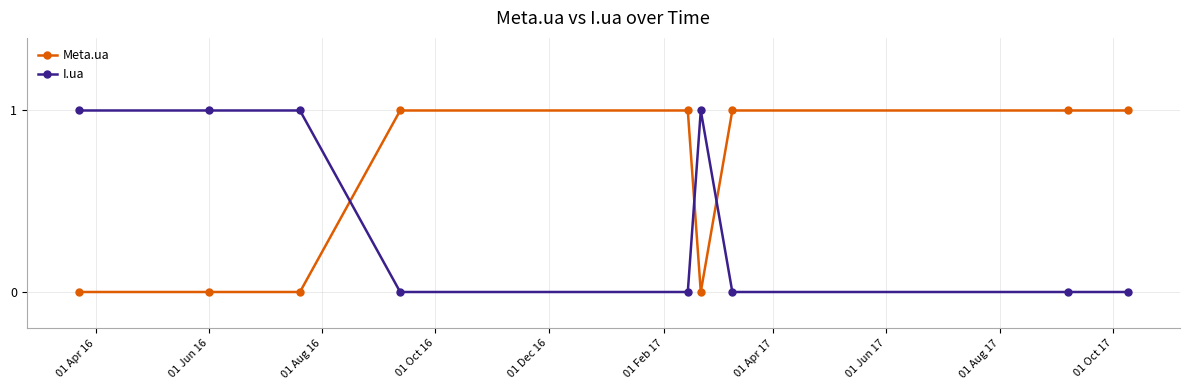

Which series has the largest total across all categories?

Meta.ua